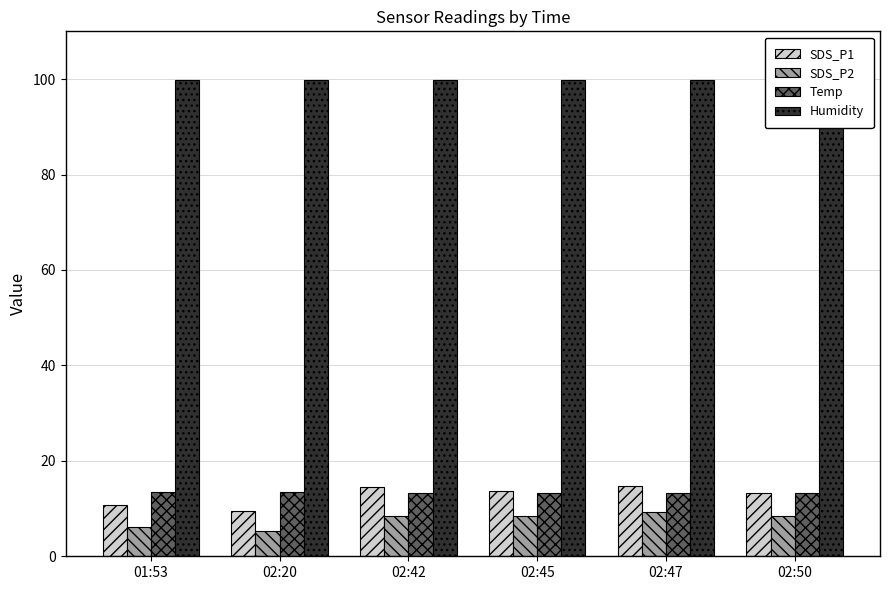

The value of Humidity at 02:50 is 99.9. True or false?

True